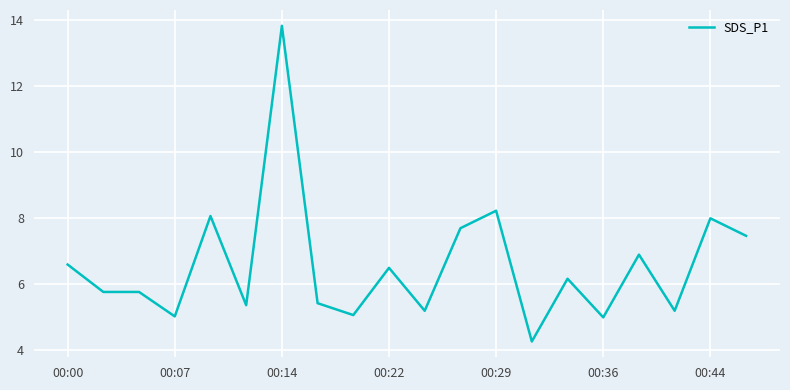

What is the smallest value displayed?

4.3